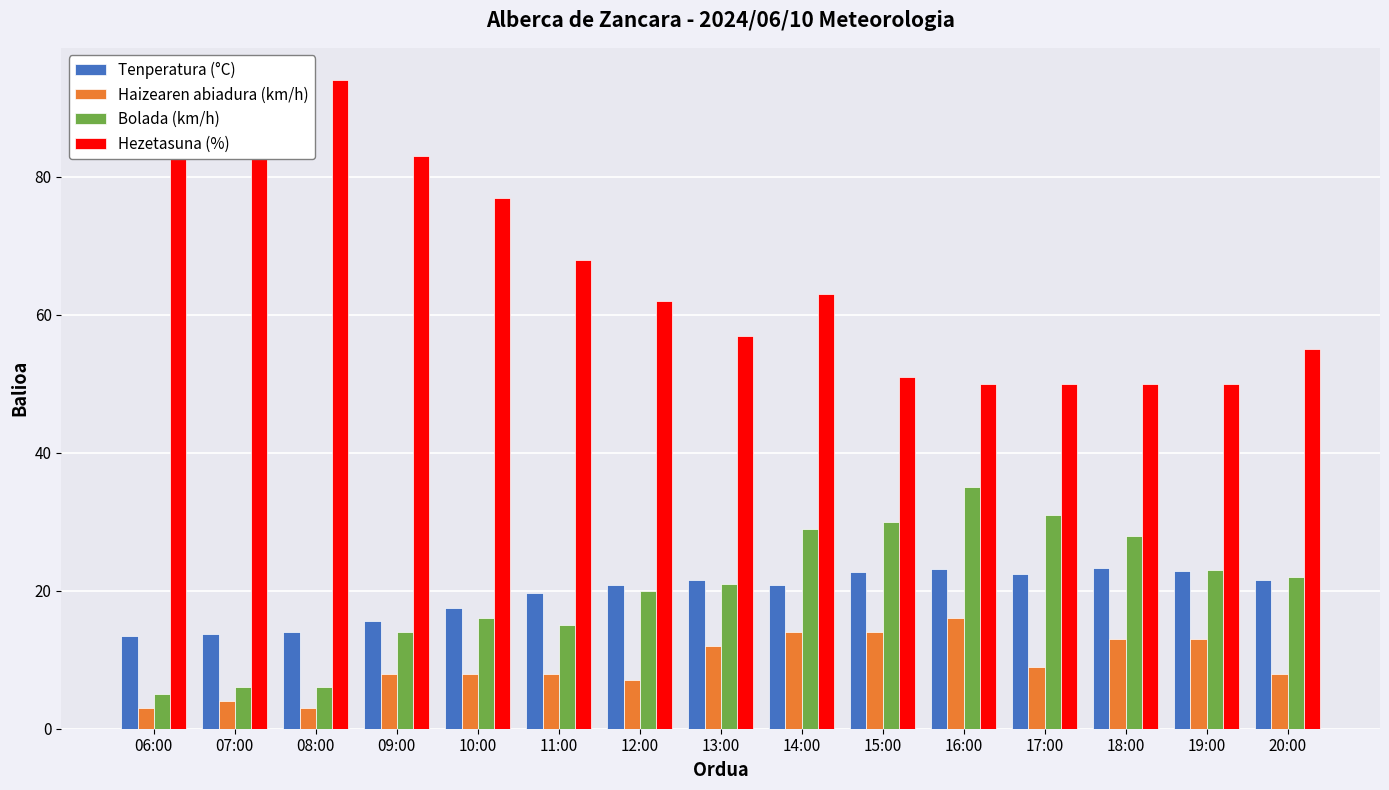

Which category has the lowest value in the Hezetasuna (%) series?

16:00